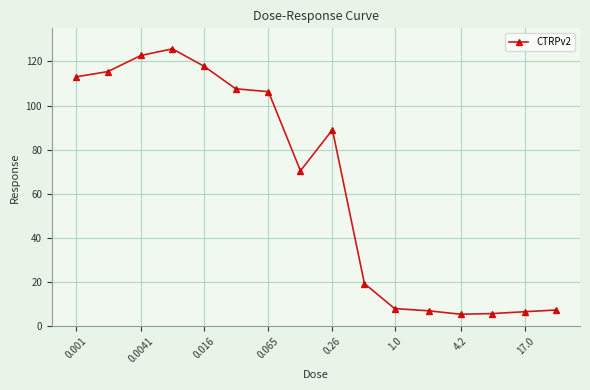

What is the difference between the maximum and minimum values?

120.3